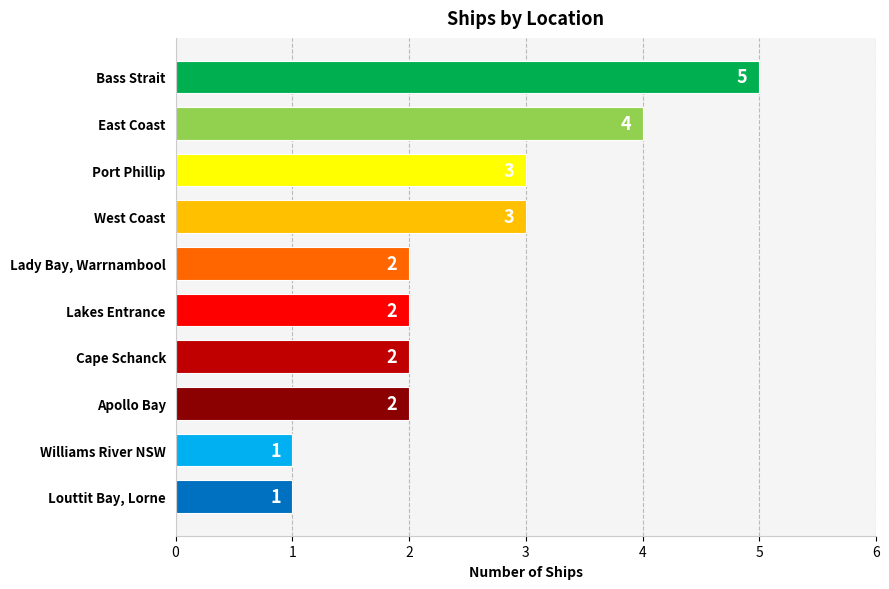

What is the label of the 8th bar from the bottom?

Port Phillip